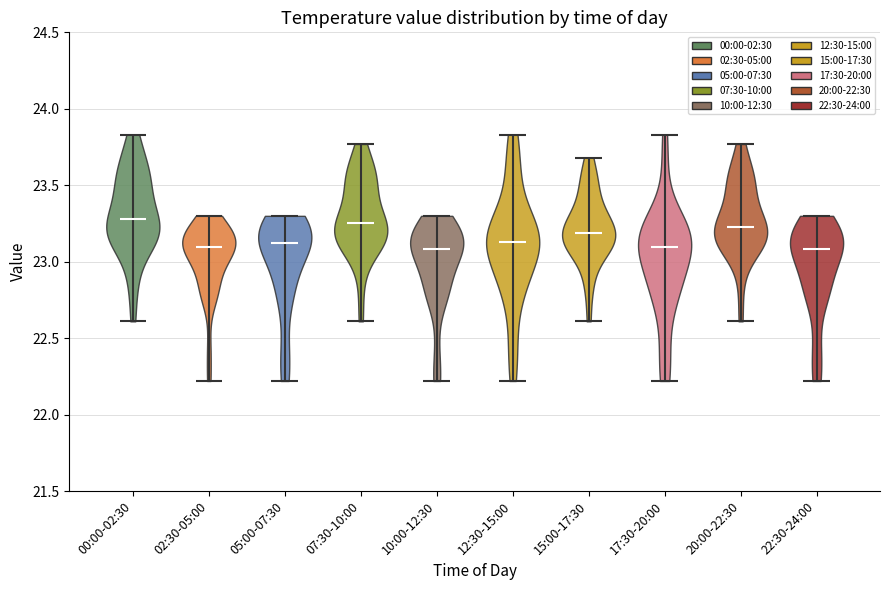

Reading left to right, read every violin against the y-axis: where its median line is, and the lowest and highest points it reaches. The values are not printed on the chart, so give them approximately, as read against the axis.

00:00-02:30: median line 23.30, lowest point 22.60, highest point 23.85
02:30-05:00: median line 23.10, lowest point 22.20, highest point 23.30
05:00-07:30: median line 23.10, lowest point 22.20, highest point 23.30
07:30-10:00: median line 23.25, lowest point 22.60, highest point 23.75
10:00-12:30: median line 23.10, lowest point 22.20, highest point 23.30
12:30-15:00: median line 23.15, lowest point 22.20, highest point 23.85
15:00-17:30: median line 23.20, lowest point 22.60, highest point 23.70
17:30-20:00: median line 23.10, lowest point 22.20, highest point 23.85
20:00-22:30: median line 23.25, lowest point 22.60, highest point 23.75
22:30-24:00: median line 23.10, lowest point 22.20, highest point 23.30